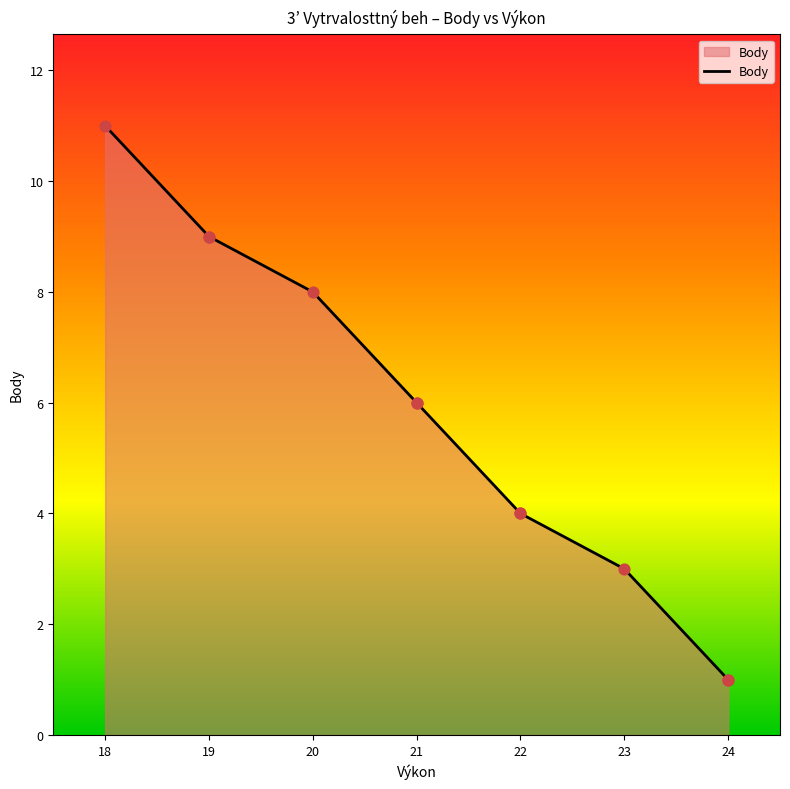

Which has a higher value, 24 or 18?

18